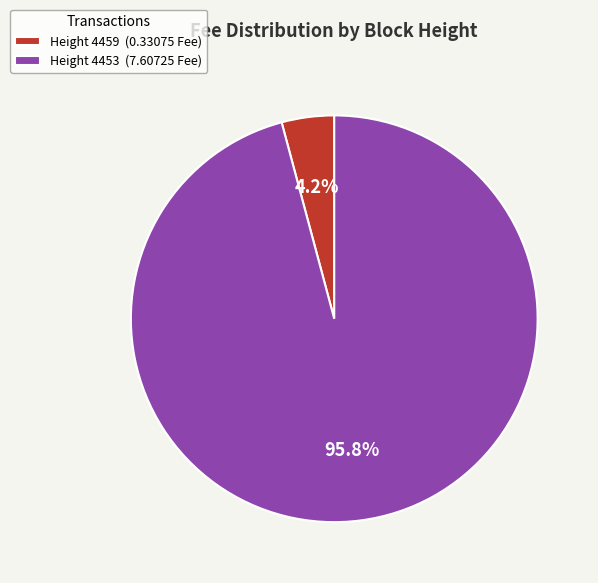

Rank the categories by value from lowest to highest.

Height 4459 (0.33075 Fee), Height 4453 (7.60725 Fee)